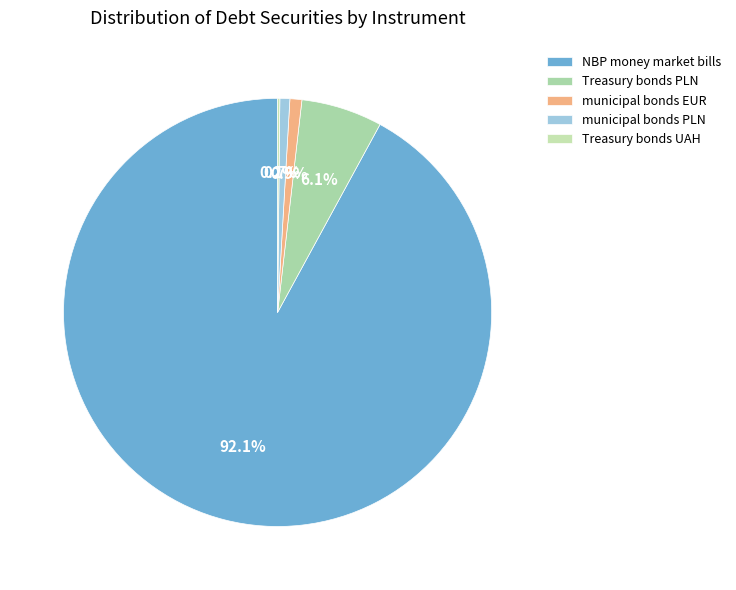

Count the number of slices in the pie.

5